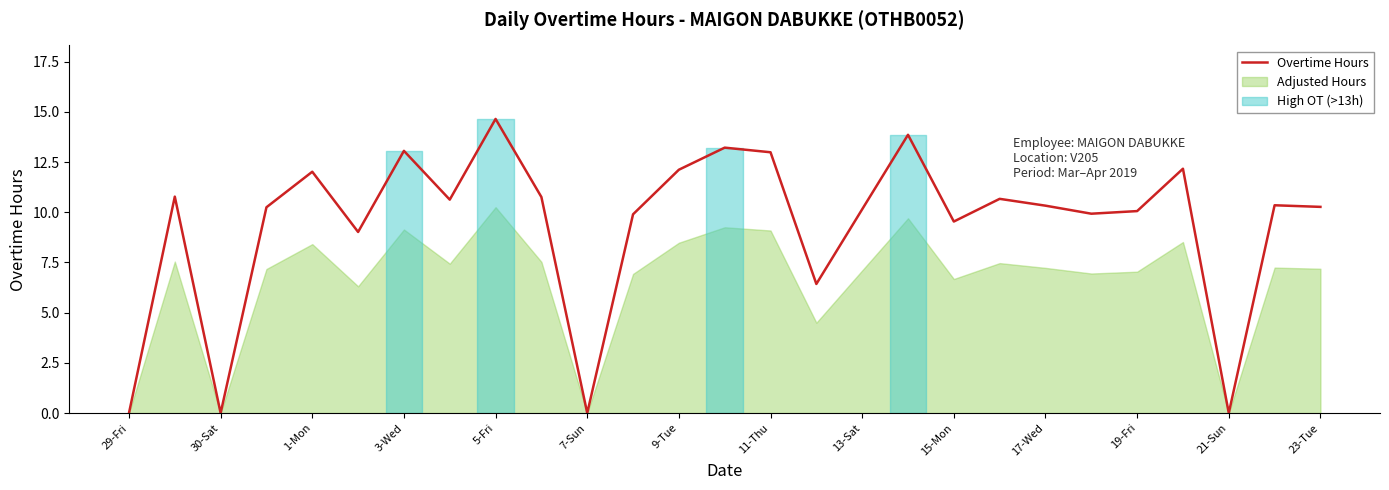

What is the difference between the maximum and minimum values?

14.7